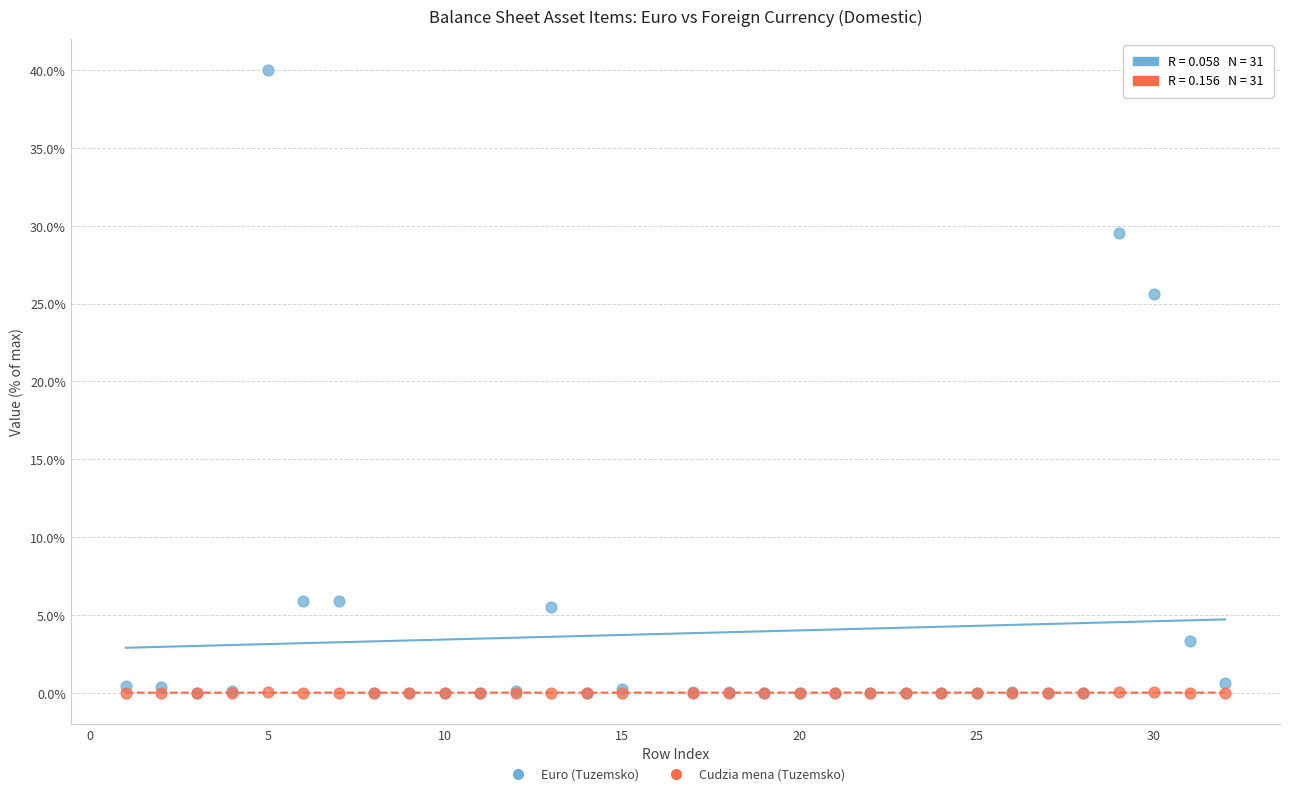

Across all series, what Y value is closest to 20?

25.6